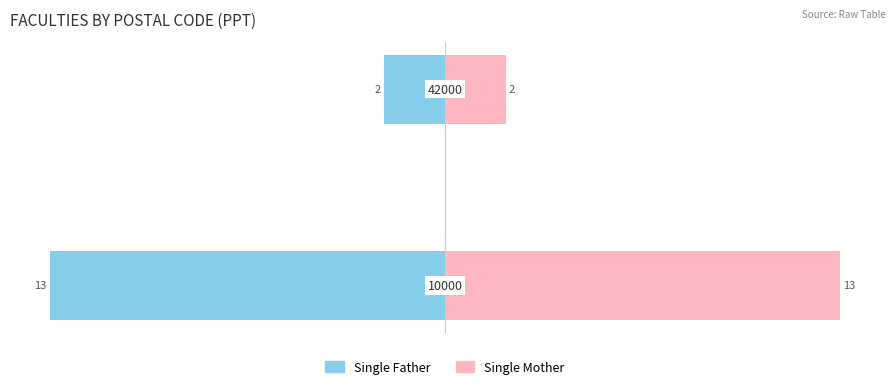

At how many categories does at least one series exceed -2?

2